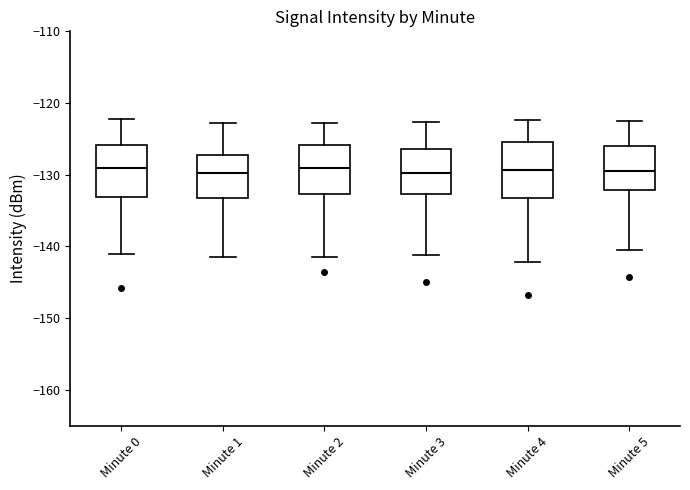

Reading left to right, read every box against the y-axis: the position of its median line, the range the box covers, and the ends of its whiskers. The values are not printed on the chart, so give them approximately, as read against the axis.

Minute 0: median -129, box -133 to -126, whiskers -141 to -122
Minute 1: median -130, box -133 to -127, whiskers -141 to -123
Minute 2: median -129, box -133 to -126, whiskers -141 to -123
Minute 3: median -130, box -133 to -126, whiskers -141 to -123
Minute 4: median -129, box -133 to -125, whiskers -142 to -122
Minute 5: median -130, box -132 to -126, whiskers -141 to -123